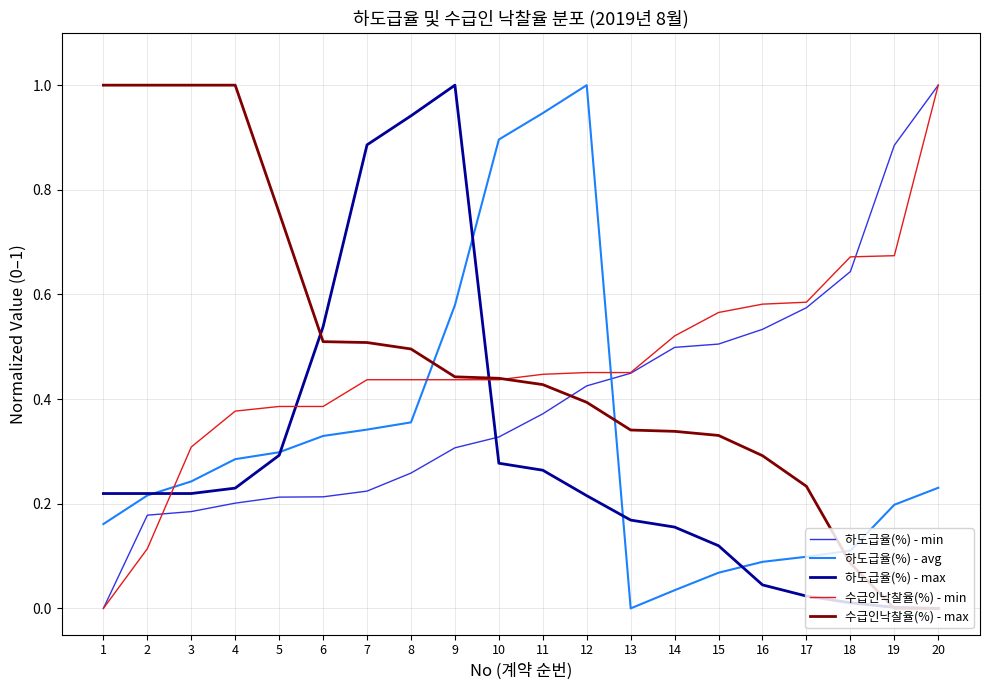

Does the chart display data point markers on the line(s)?

No